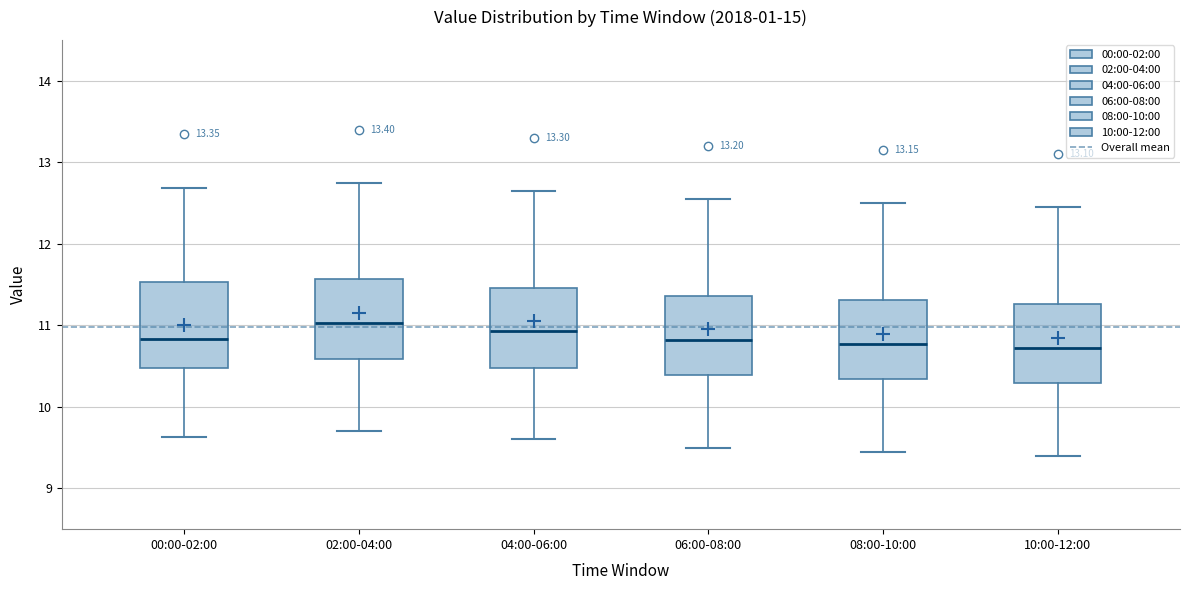

Reading left to right, transcribe this box plot: for each box, give where its median line is, the range the box spans, and where its two whiskers end, as read against the y-axis. The values are not printed on the chart, so give them approximately, as read against the axis.

00:00-02:00: median 10.8, box 10.5 to 11.5, whiskers 9.6 to 12.7
02:00-04:00: median 11.0, box 10.6 to 11.6, whiskers 9.7 to 12.8
04:00-06:00: median 10.9, box 10.5 to 11.5, whiskers 9.6 to 12.7
06:00-08:00: median 10.8, box 10.4 to 11.4, whiskers 9.5 to 12.6
08:00-10:00: median 10.8, box 10.3 to 11.3, whiskers 9.5 to 12.5
10:00-12:00: median 10.7, box 10.3 to 11.3, whiskers 9.4 to 12.5